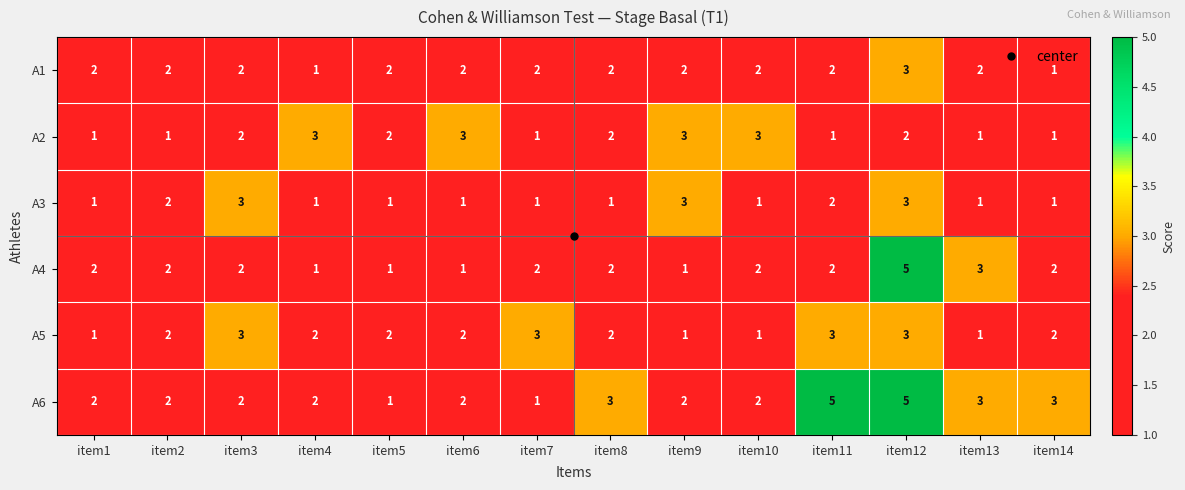

What is the approximate value of A3 at item9?

3